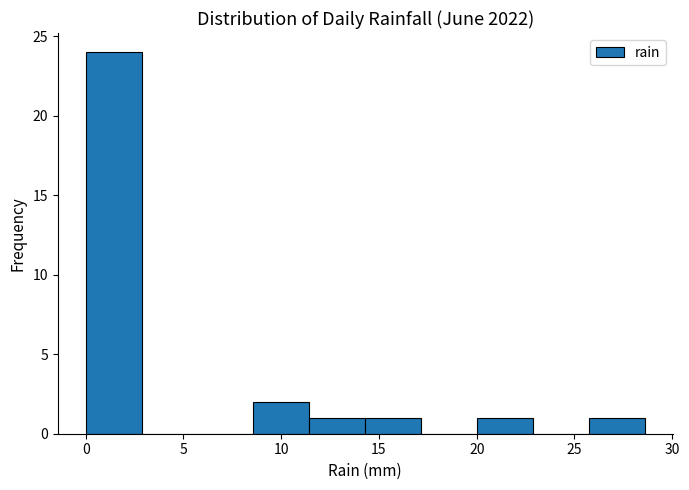

Reading left to right, transcribe this chart: for each bar, give the range it covers on the x-axis and its height. Neither the bar edges nor the heights are printed on the chart, so give them approximately, as read against the axes.

0.0 to 3.0: 24
3.0 to 5.5: 0
5.5 to 8.5: 0
8.5 to 11.5: 2
11.5 to 14.5: 1
14.5 to 17.0: 1
17.0 to 20.0: 0
20.0 to 23.0: 1
23.0 to 25.5: 0
25.5 to 28.5: 1